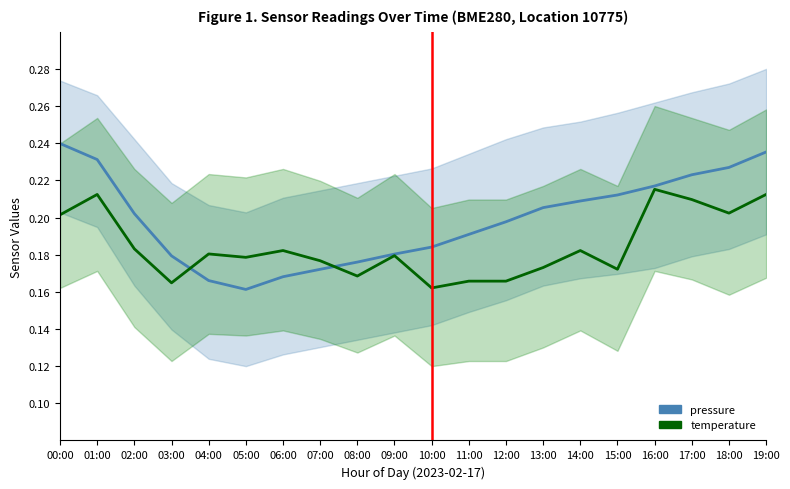

What is the label of the 17th point from the left?

16:00